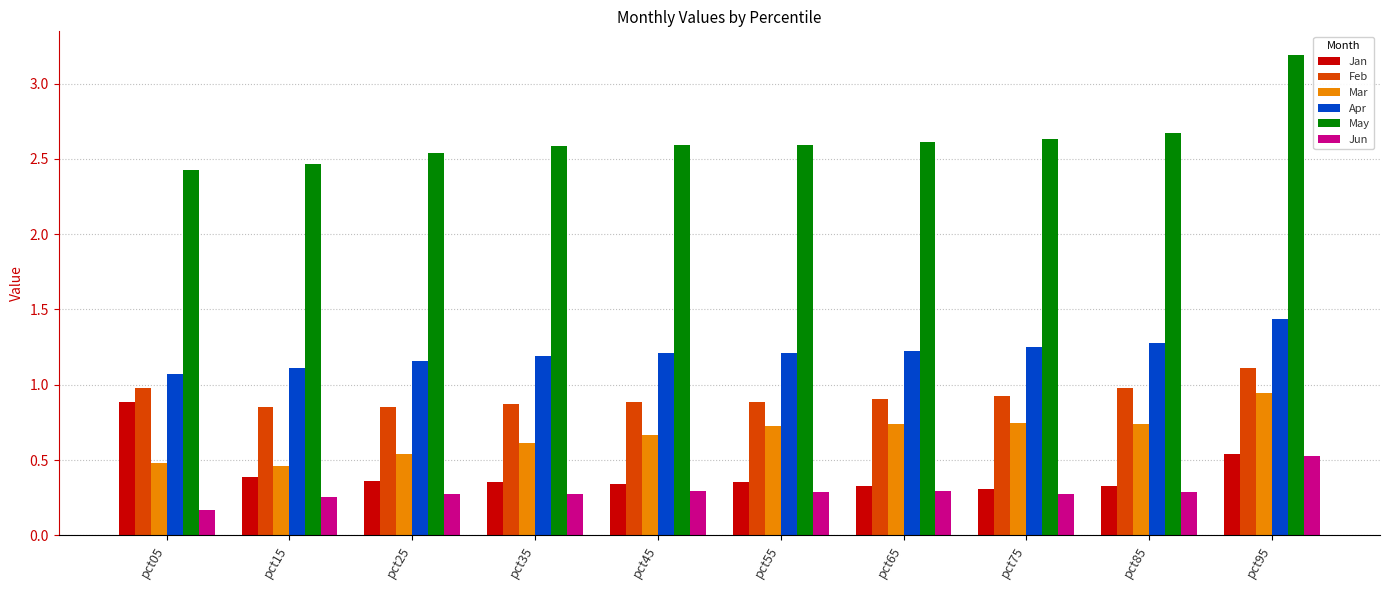

At pct45, list the series in order from smallest to largest.

Jun, Jan, Mar, Feb, Apr, May